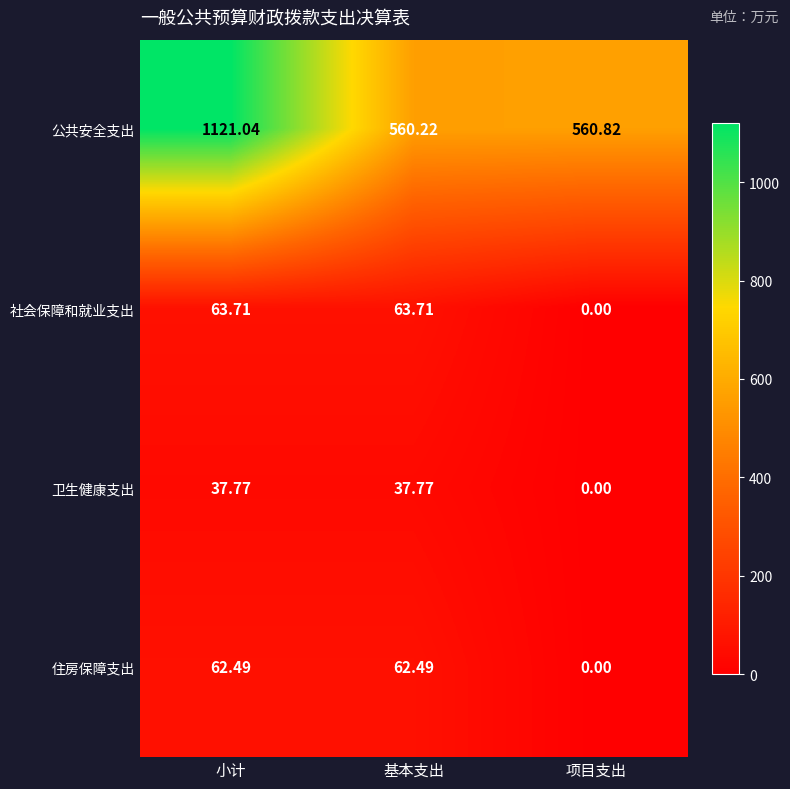

Between 小计 and 项目支出, which series saw the biggest shift?

公共安全支出